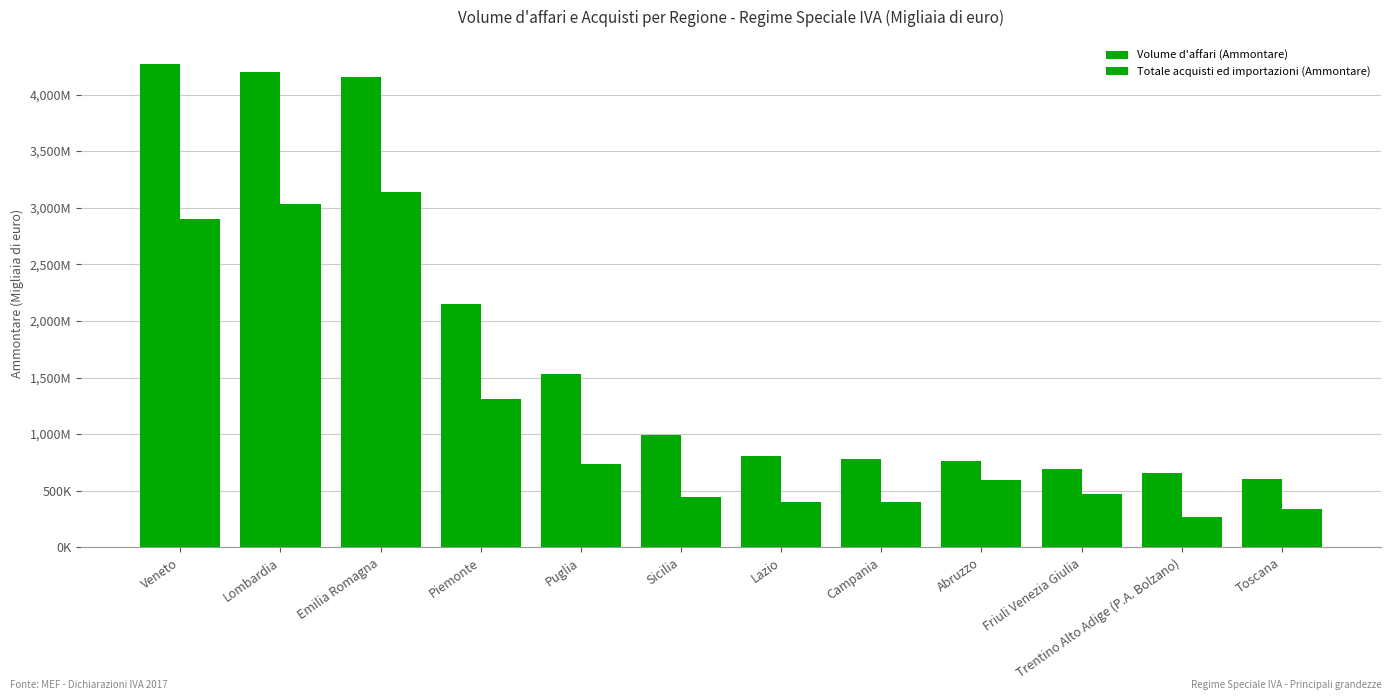

At Veneto, list the series in order from largest to smallest.

Volume d'affari (Ammontare), Totale acquisti ed importazioni (Ammontare)